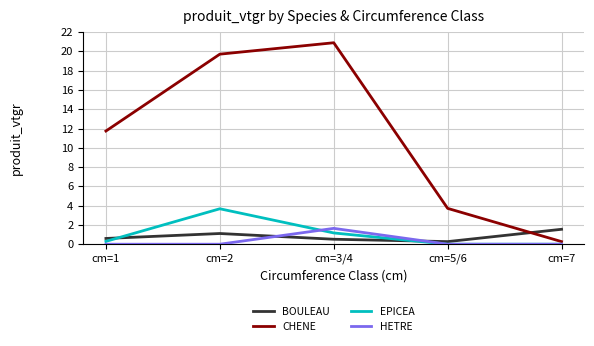

Is it true that EPICEA equals 0.0 at cm=7?

True